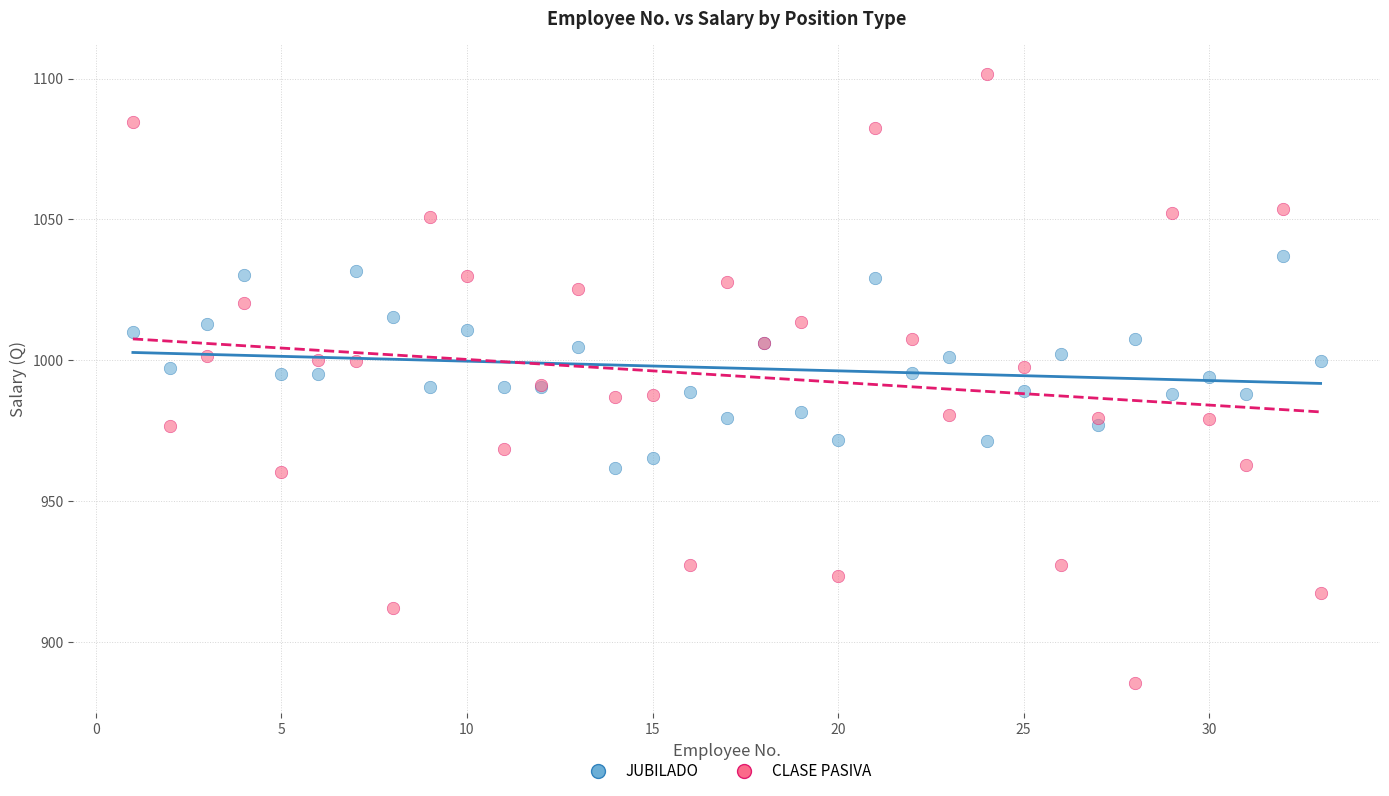

Which series has the widest spread of Y values?

CLASE PASIVA